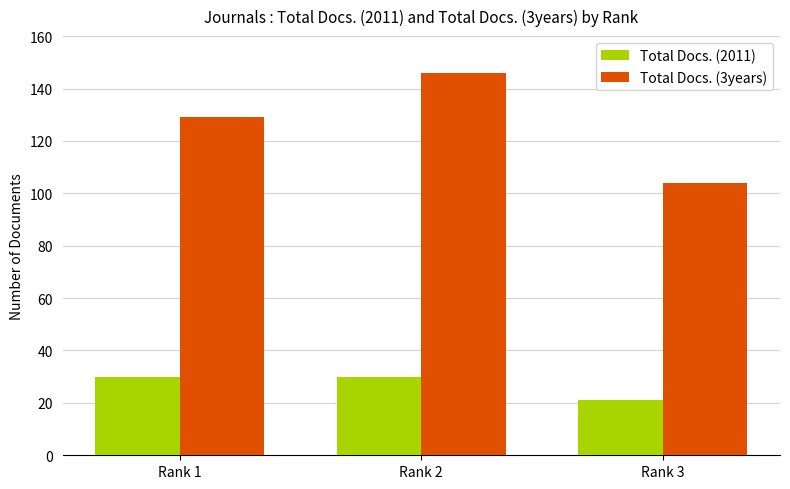

Reading right to left, what are all the values shown in this chart?

Total Docs. (2011): 21	30	30
Total Docs. (3years): 104	146	129